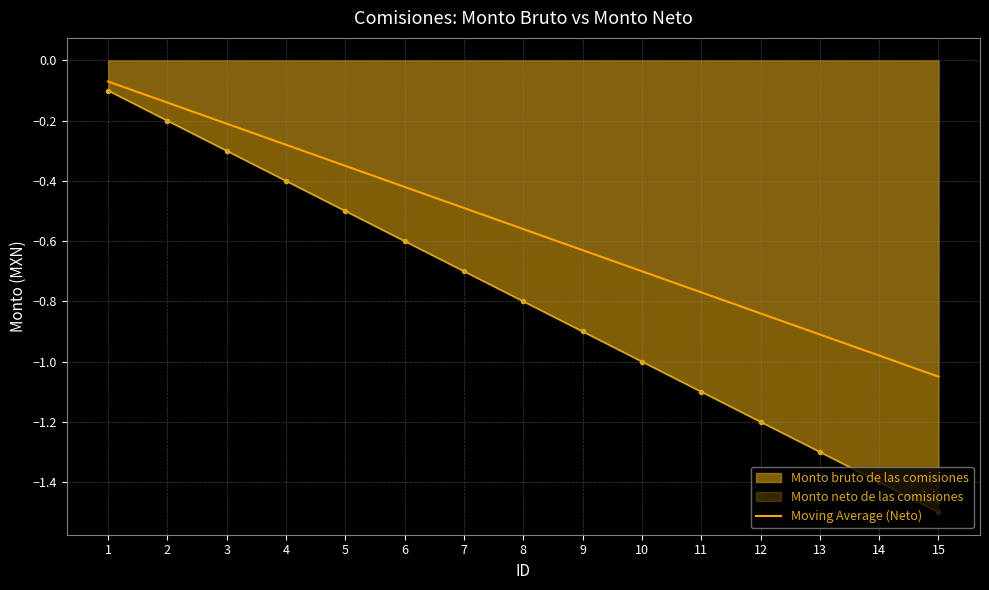

What value does the data have at 9?

-0.6